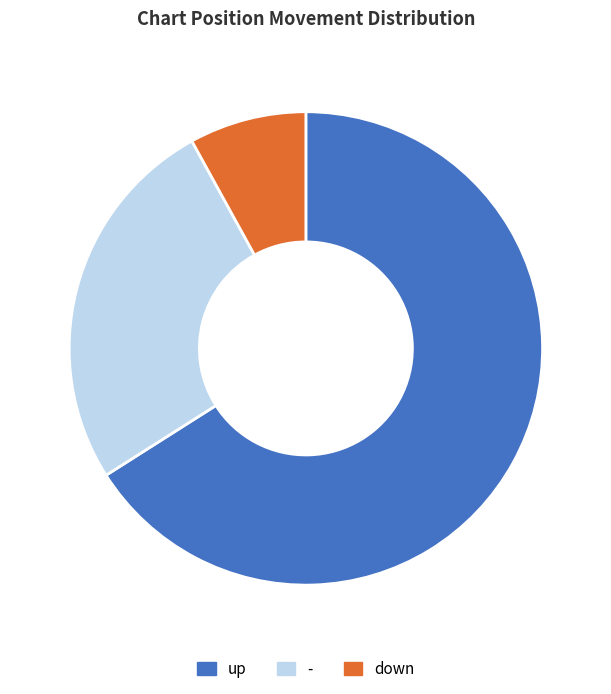

How many segments does this pie chart have?

3